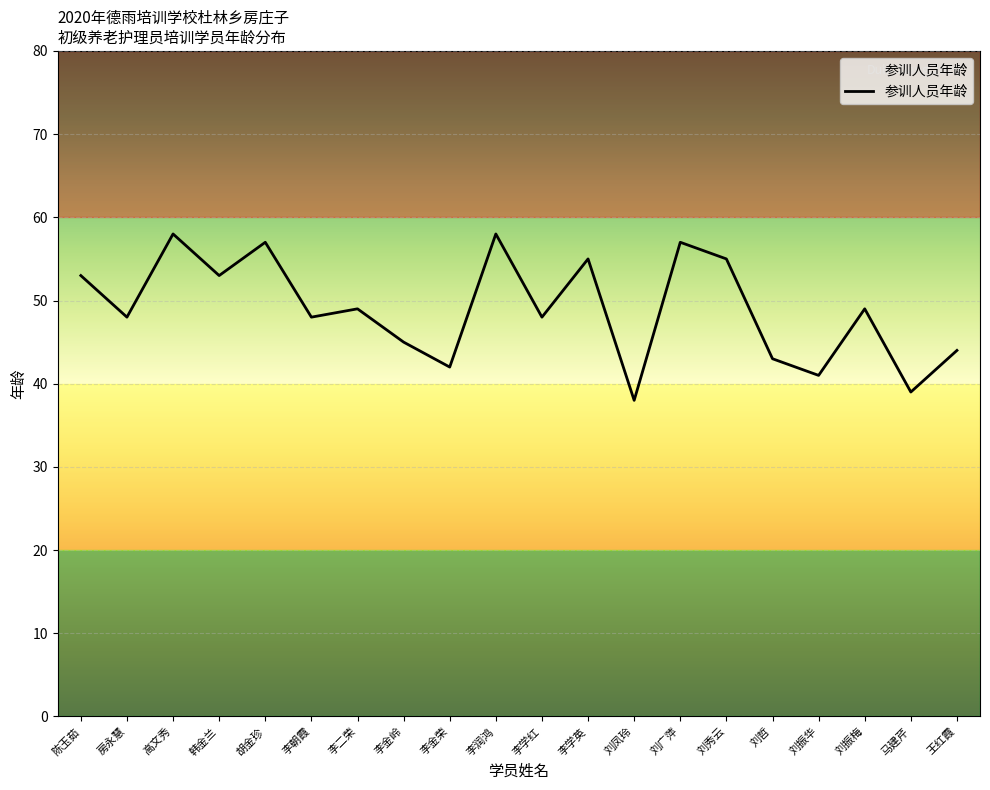

The chart shows a value of 32 at 刘振梅. True or false?

False